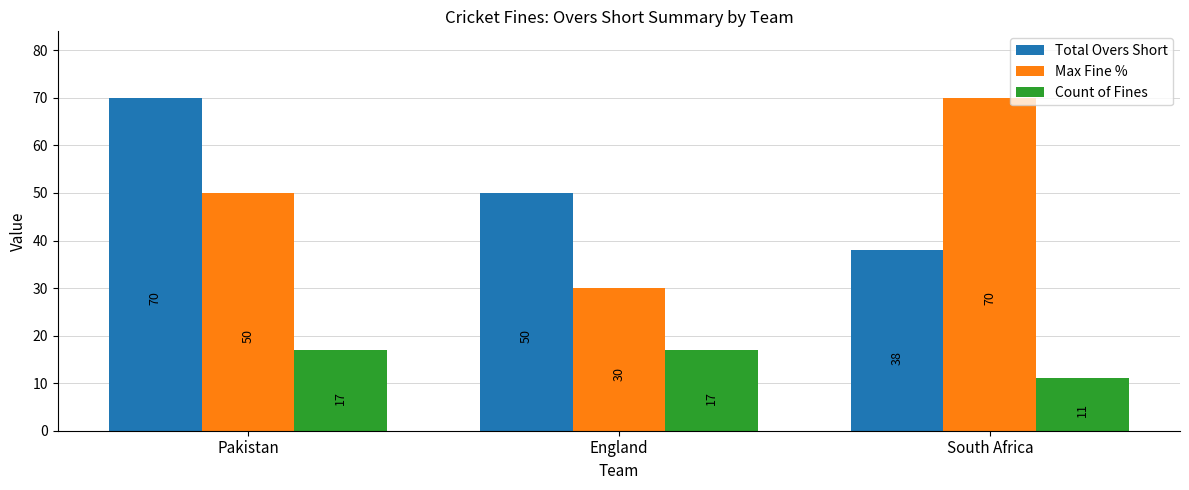

What position from the right is England?

2